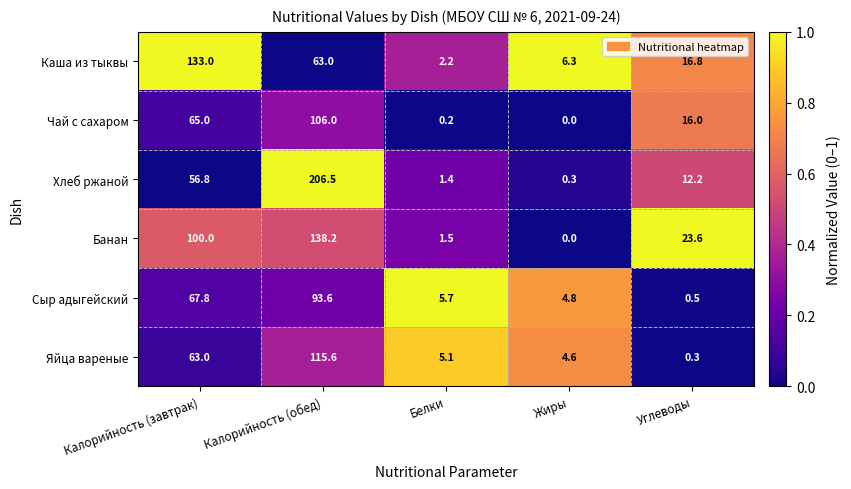

What is the average value of the Сыр адыгейский series?

34.5